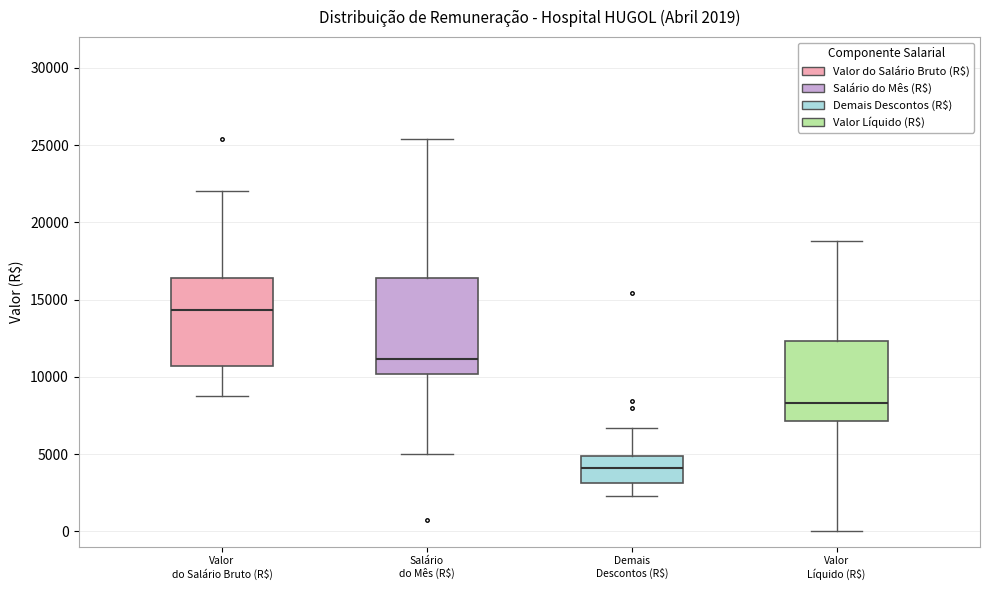

Which box has the highest median line?

Valor do Salário Bruto (R$)